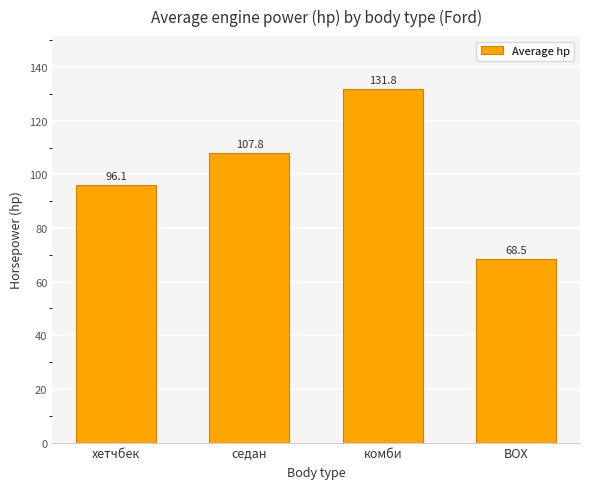

What is the difference between the second highest and second lowest values?

11.7